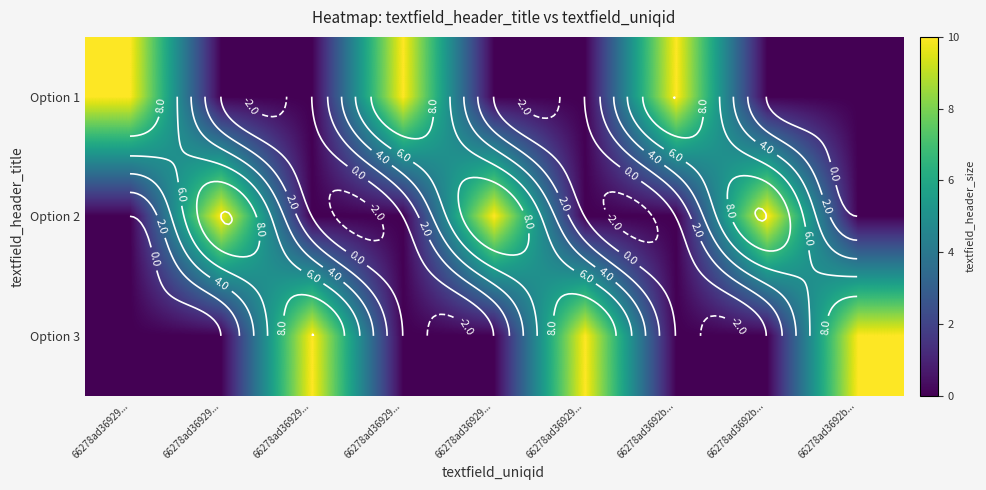

What is the total value across all series at 66278ad36929...?

10